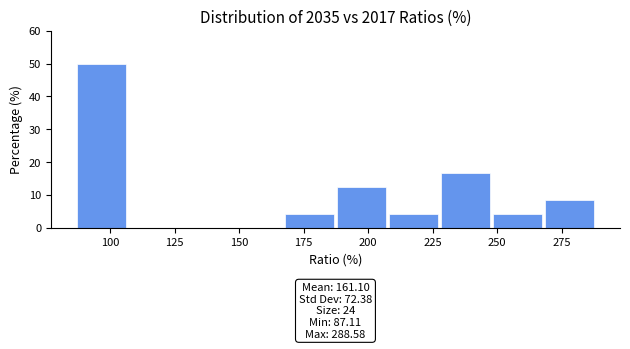

Which range on the x-axis has the tallest bar?

85 to 105